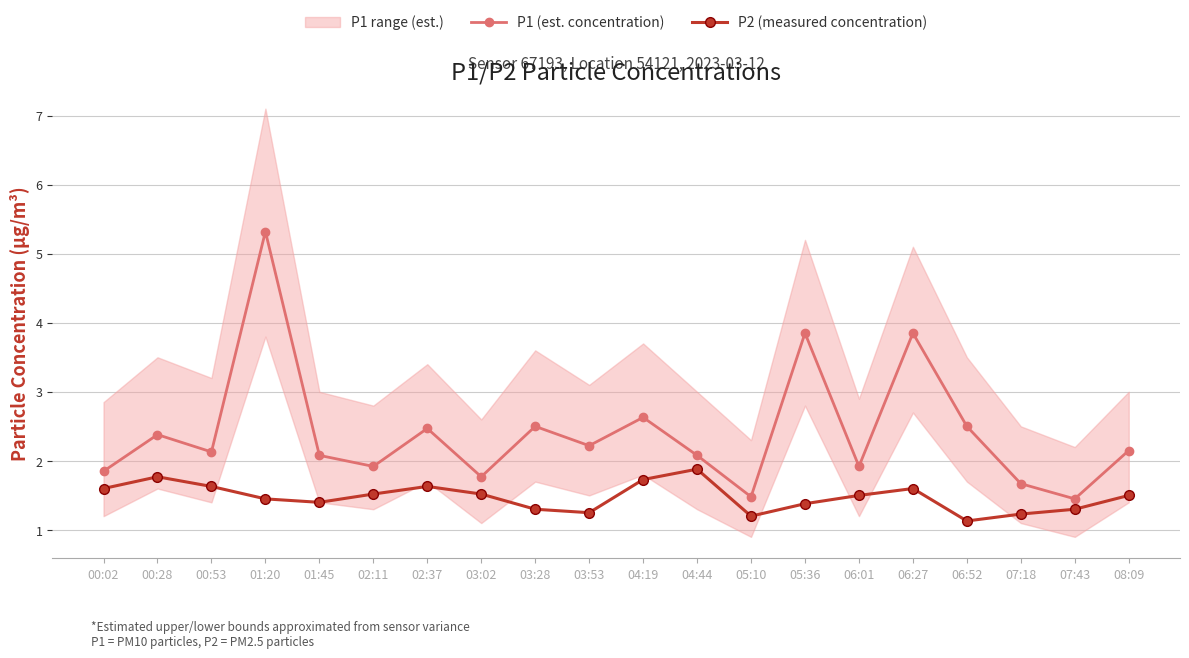

What is the spread (max minus min) of values at 00:53?

0.5